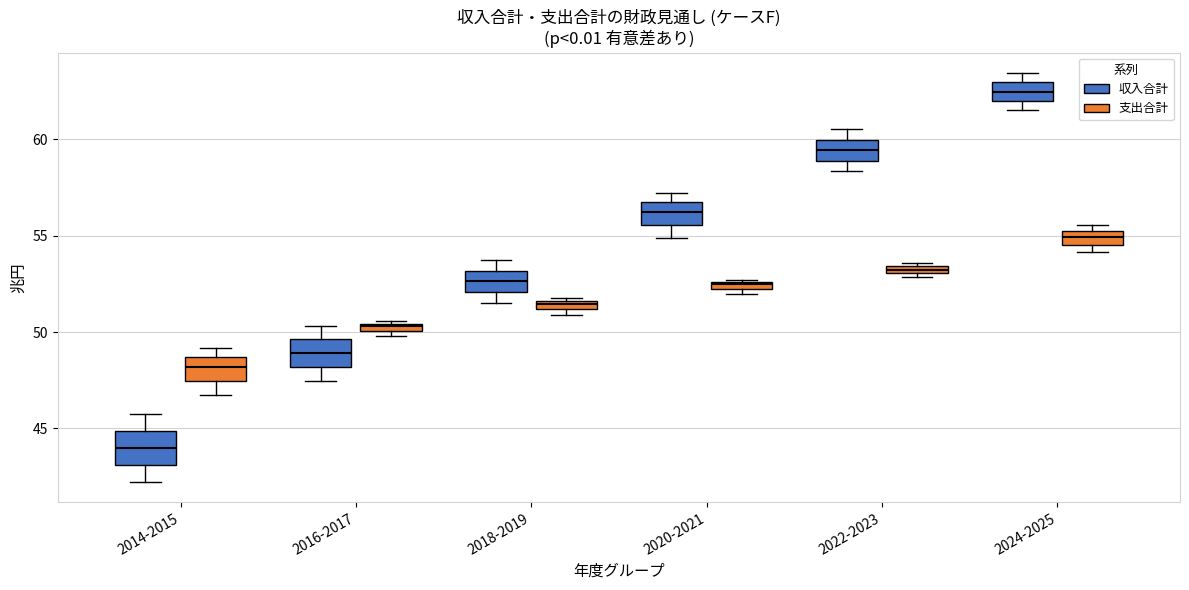

Which box's median line is the highest?

2024-2025 (収入合計)